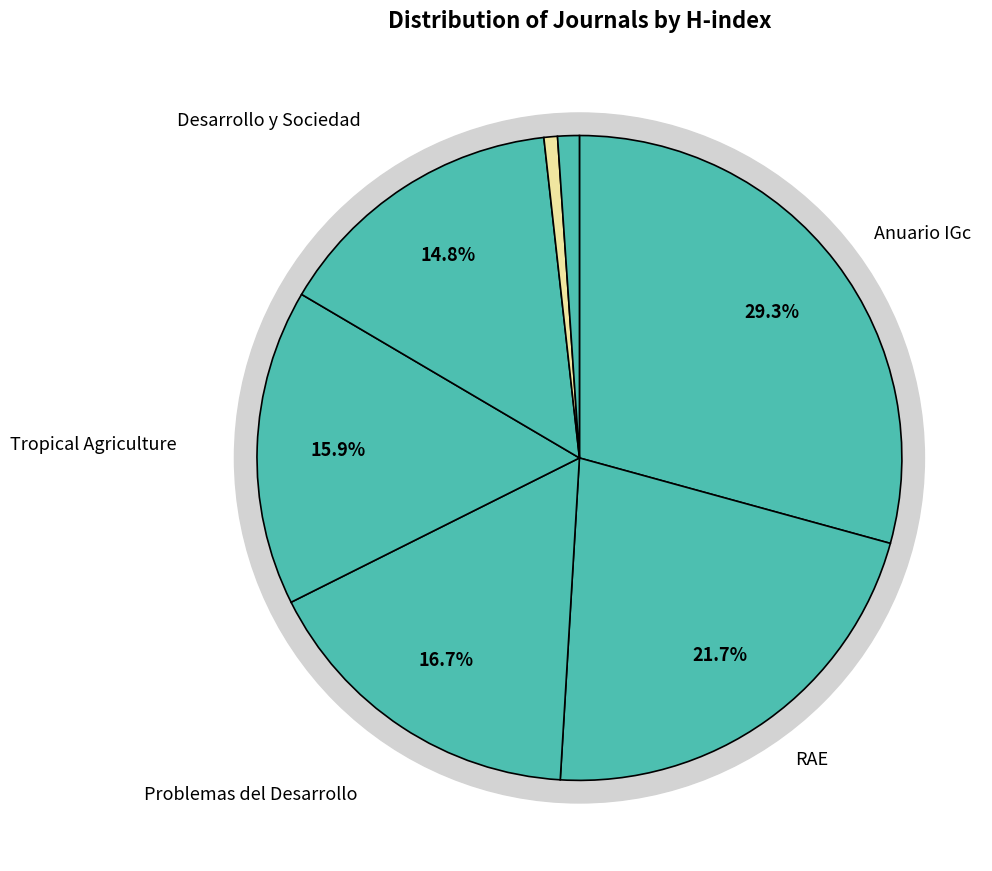

Rank the categories by value from lowest to highest.

Revista de Estudios Latinoamericanos, Sustentabilidade em Debate, Desarrollo y Sociedad, Tropical Agriculture, Problemas del Desarrollo, RAE Revista de Administracao de Empresas, Anuario do Instituto de Geociencias